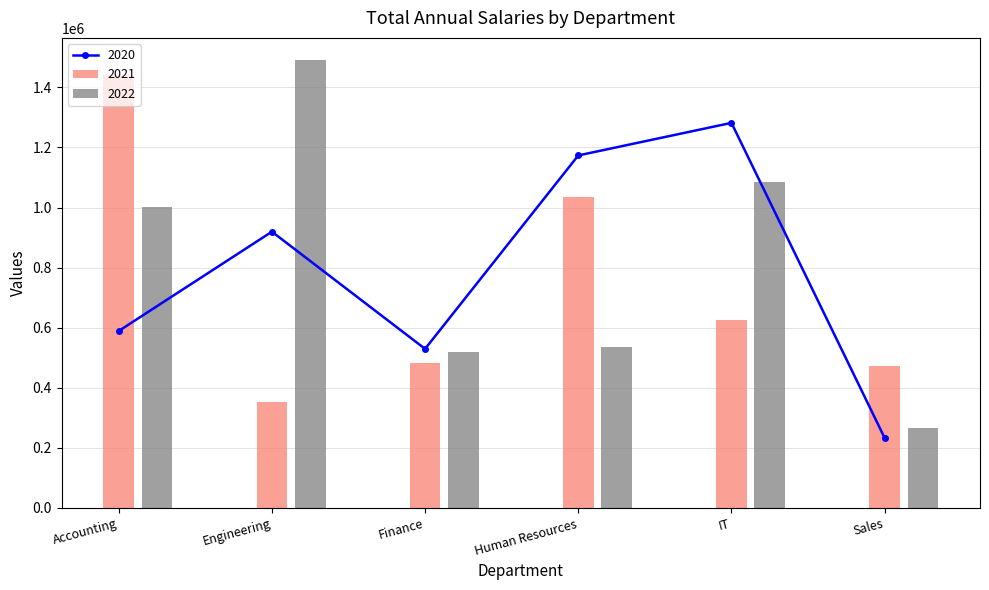

At which label does 2021 first exceed 627225?

Accounting